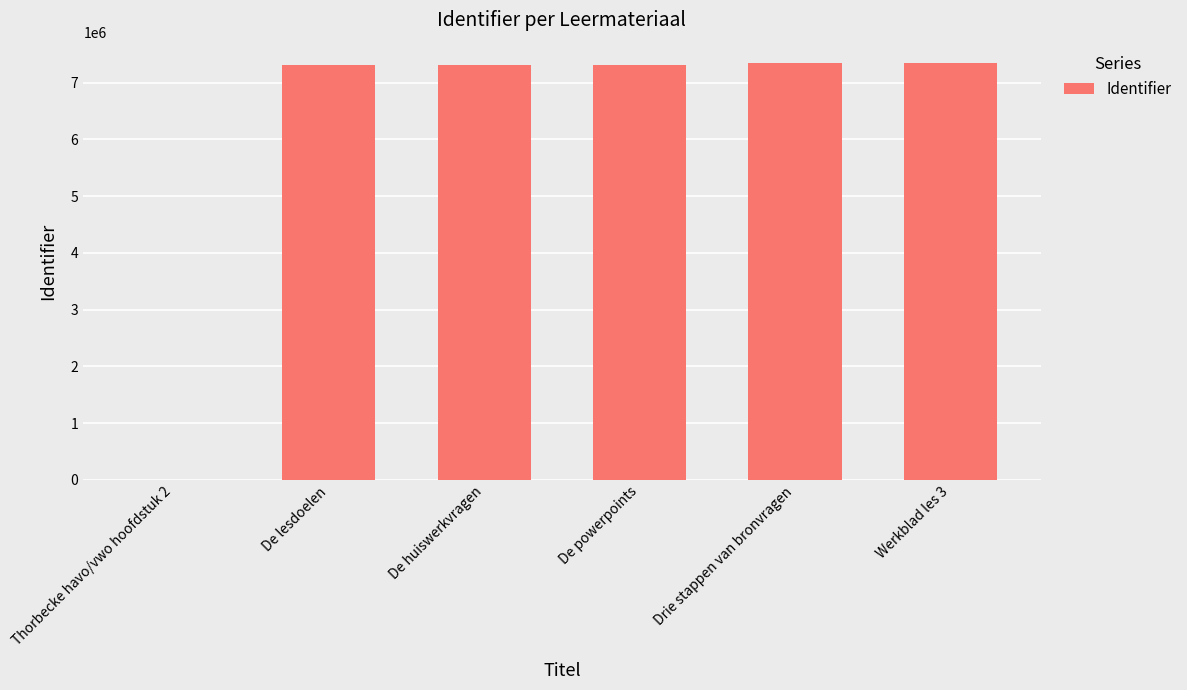

The chart shows a value of -2522735 at Thorbecke havo/vwo hoofdstuk 2. True or false?

False